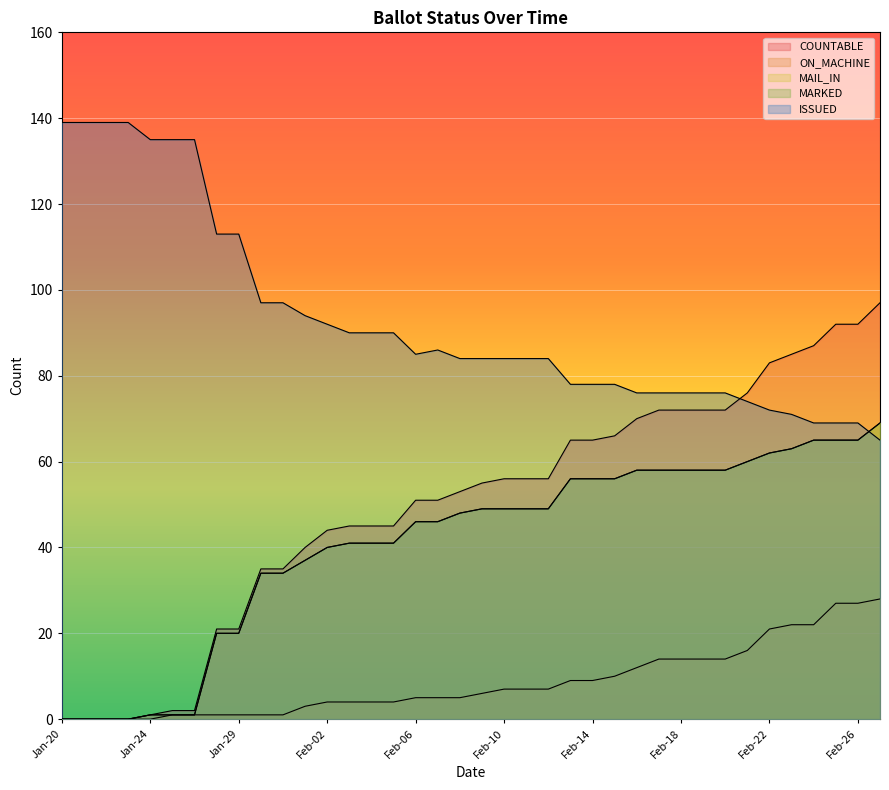

Which series has the widest spread of values?

COUNTABLE